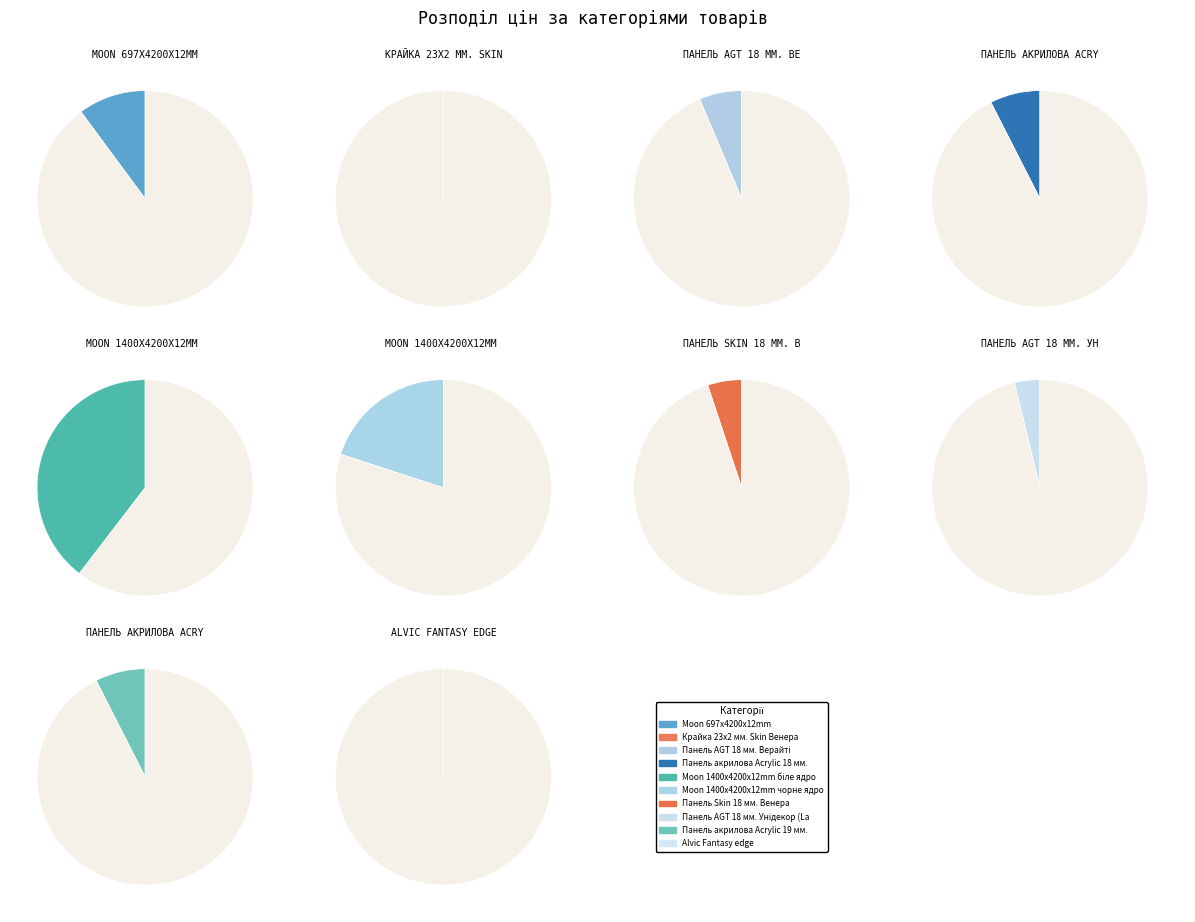

How many slices are in this pie chart?

10